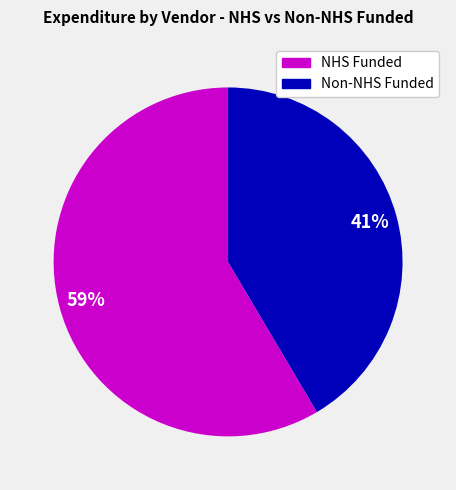

Is the sum of Non-NHS Funded and NHS Funded greater than half?

Yes